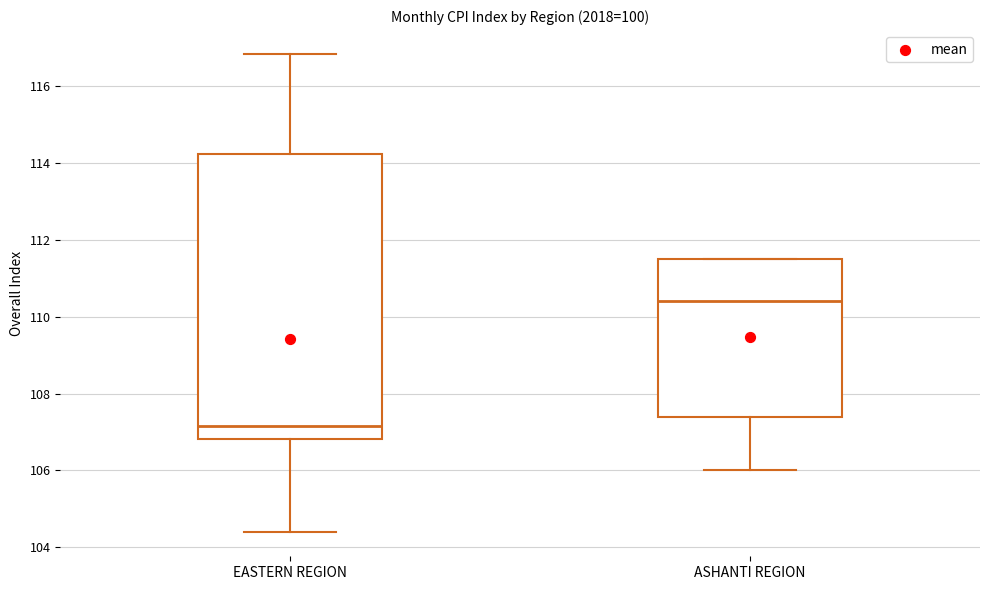

Which box has the lowest median line?

EASTERN REGION